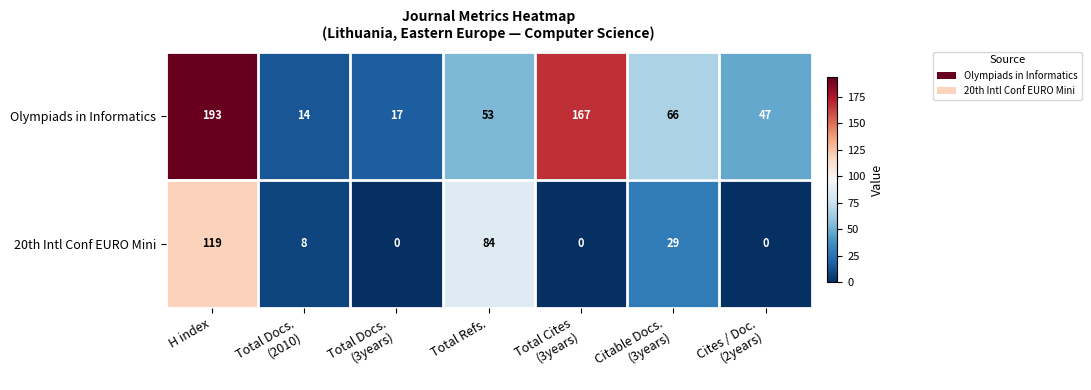

What is the sum of all 20th Intl Conf EURO Mini values?

240